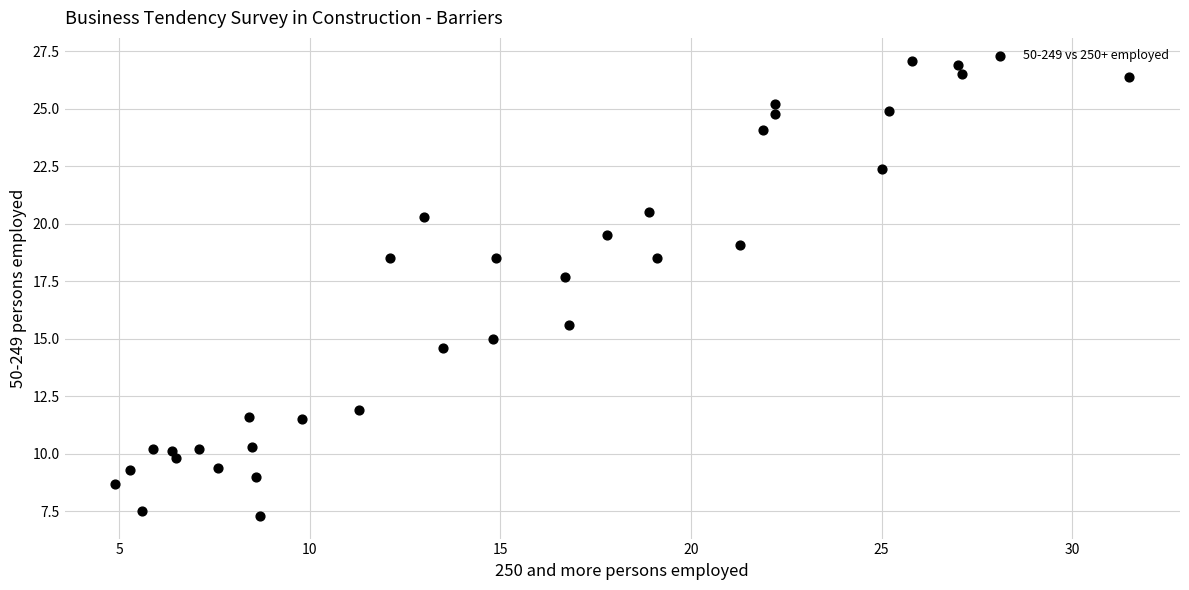

What is the range of X values (max minus min)?

26.6